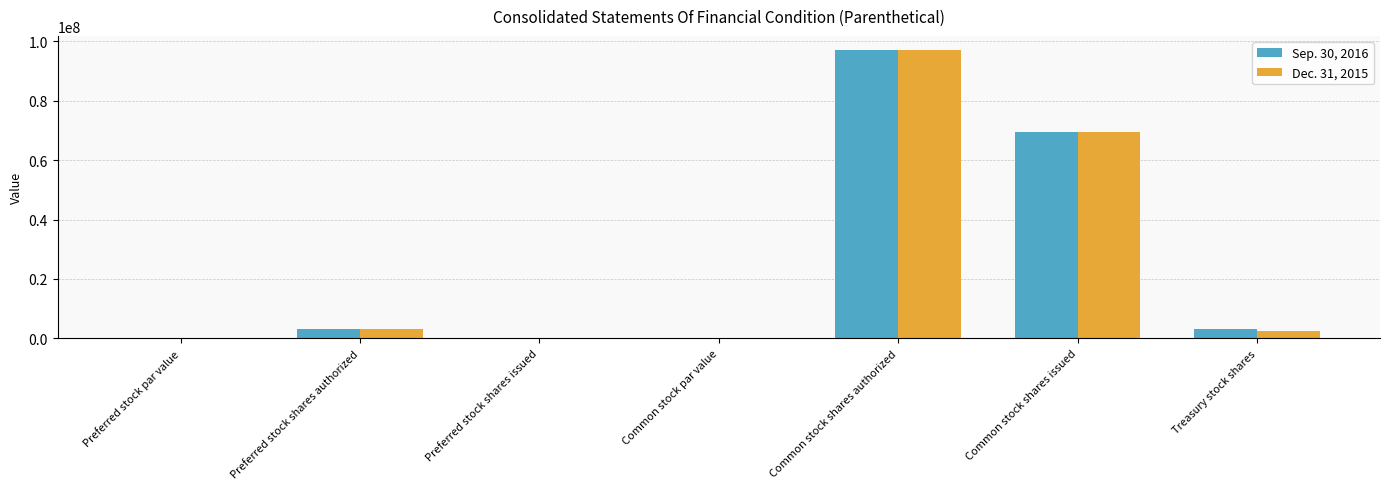

Is the value of Dec. 31, 2015 at Common stock shares issued greater than the value of Sep. 30, 2016 at Treasury stock shares?

Yes